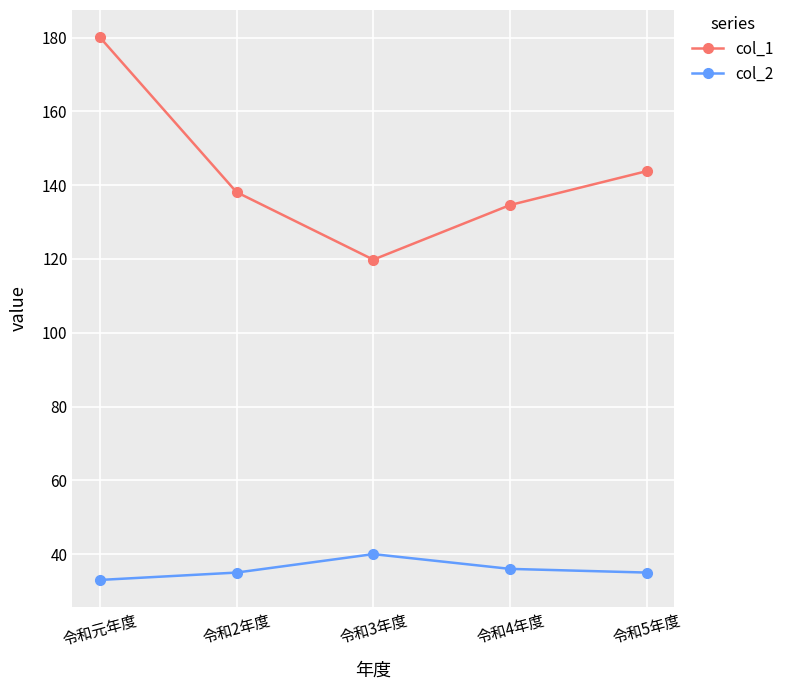

Reading left to right, list all the values displayed in this chart.

col_1: 180.1	138.1	119.8	134.6	143.8
col_2: 33.0	35.0	40.0	36.0	35.0